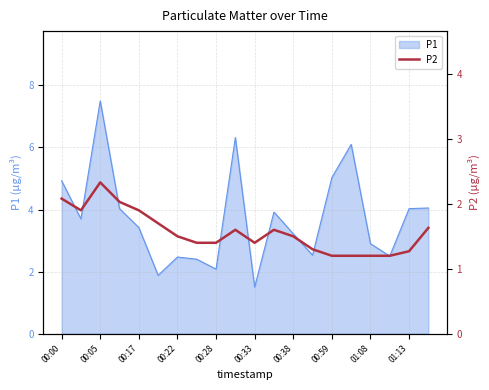

True or false: P1 has a value of 2.0 at 00:17.

False